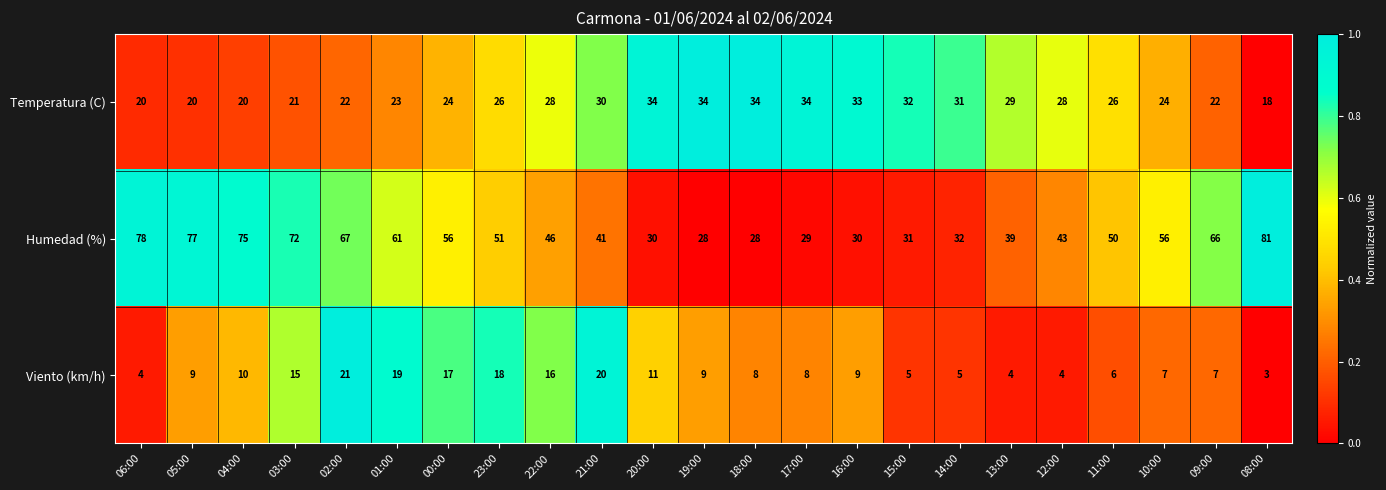

Which series has the largest total across all categories?

Humedad (%)